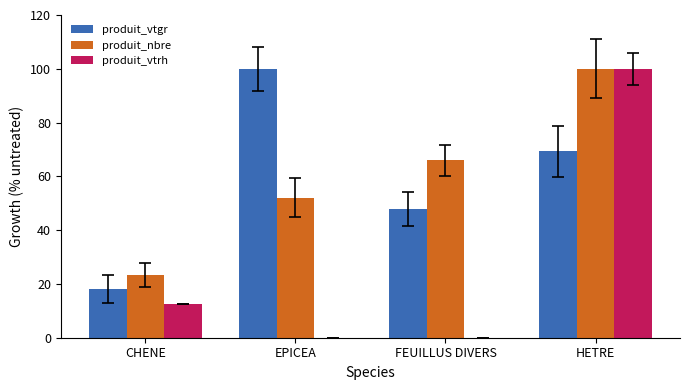

What is the sum of the produit_vtrh values at HETRE and EPICEA?

100.0